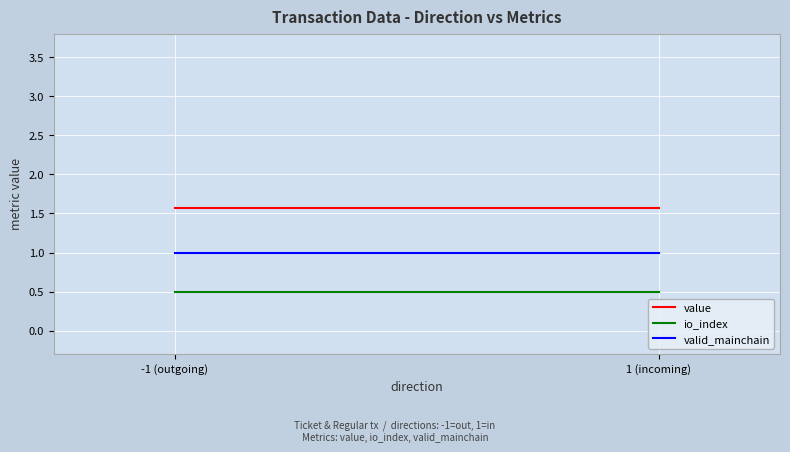

Reading right to left, transcribe all the data shown in this chart.

value: 1.6	1.6
io_index: 0.5	0.5
valid_mainchain: 1.0	1.0